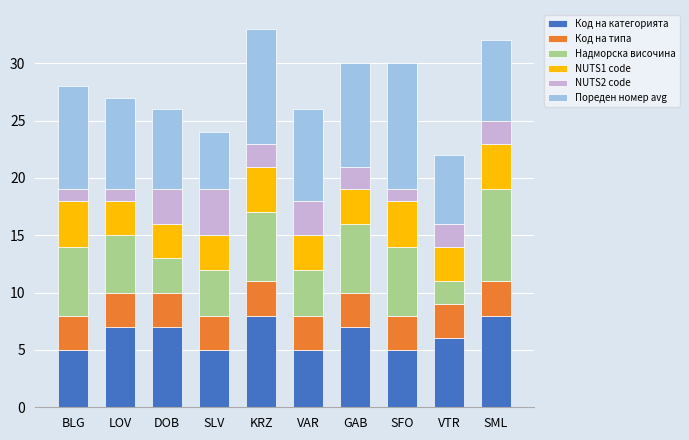

What is the total value across all series at DOB?

26